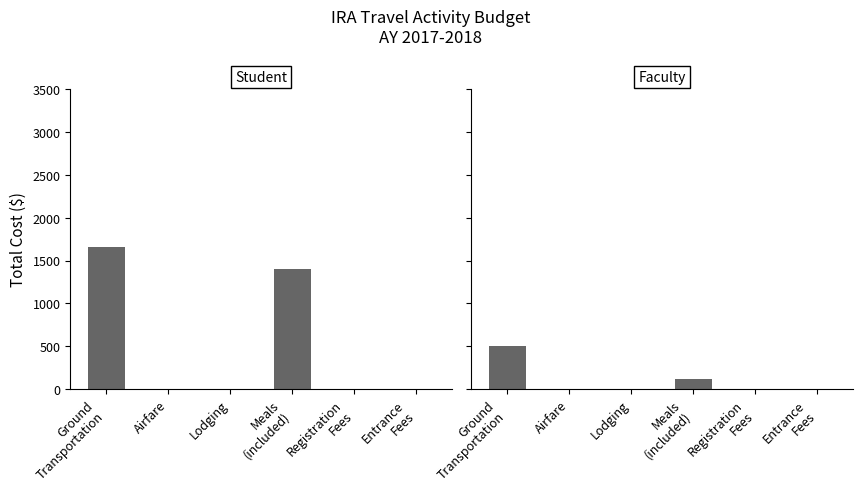

Does the chart contain stacked bars?

No